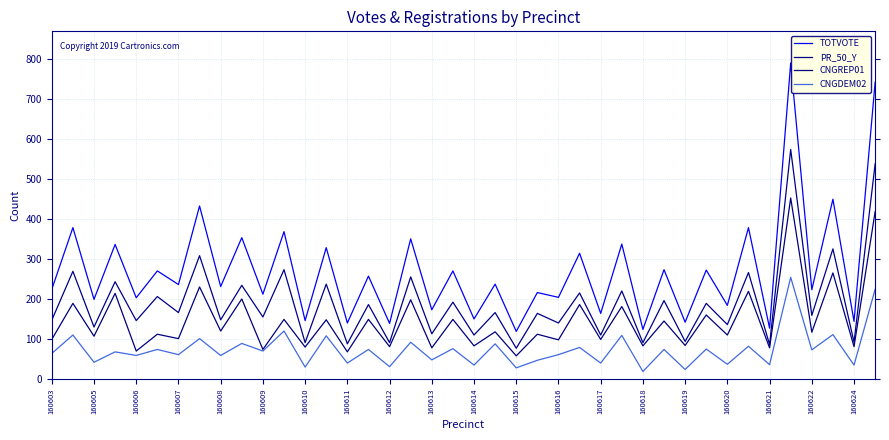

True or false: CNGDEM02 and CNGREP01 cross at least once.

False